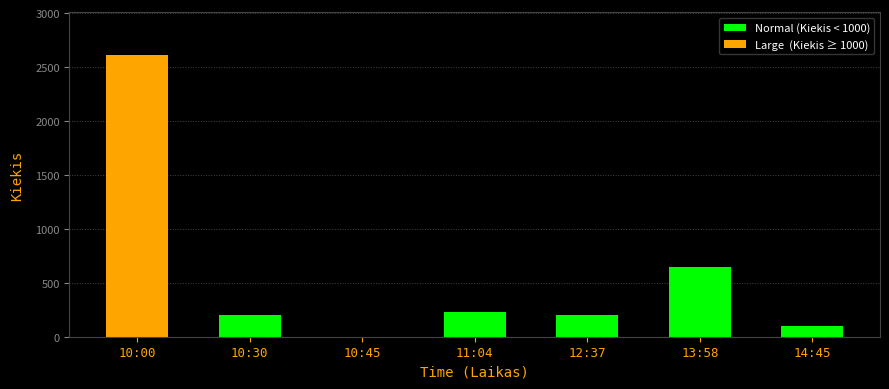

True or false: the data shows 392 at 13:58.

False